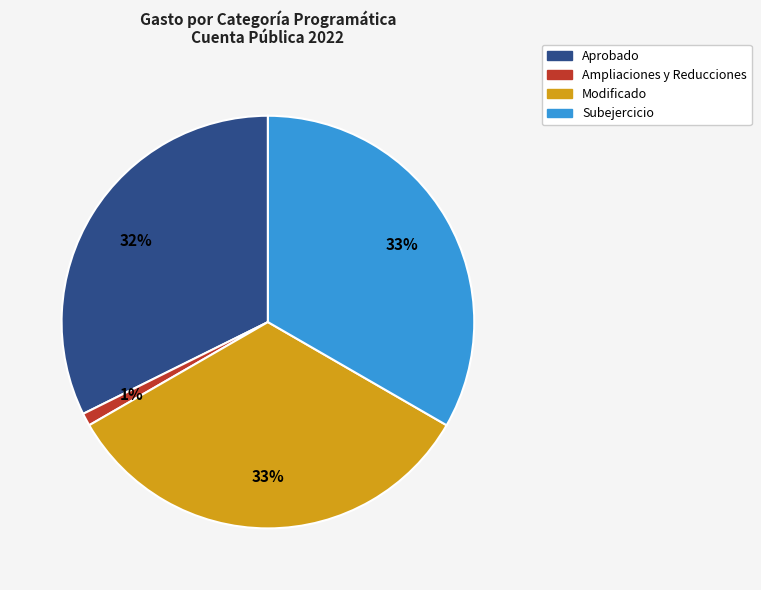

Between Aprobado and Modificado, which is larger?

Modificado